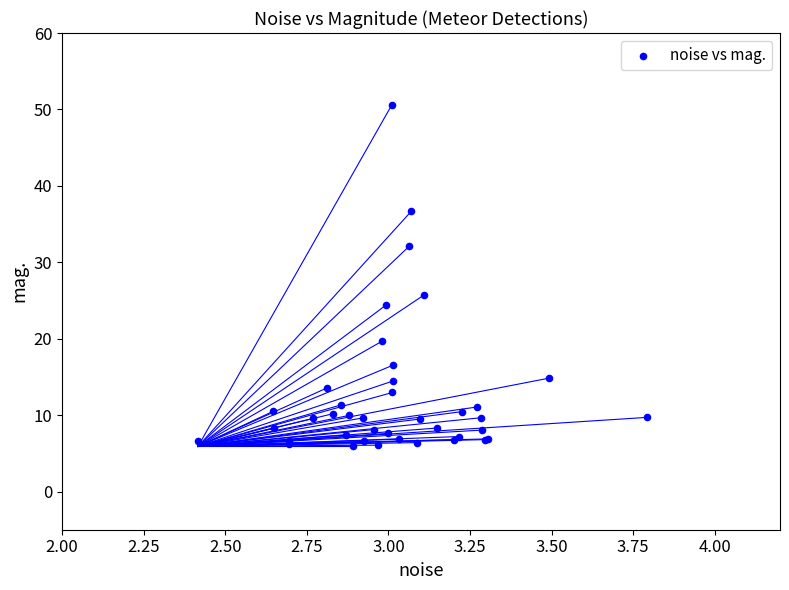

What Y value in the scatter plot is closest to 28?

25.7